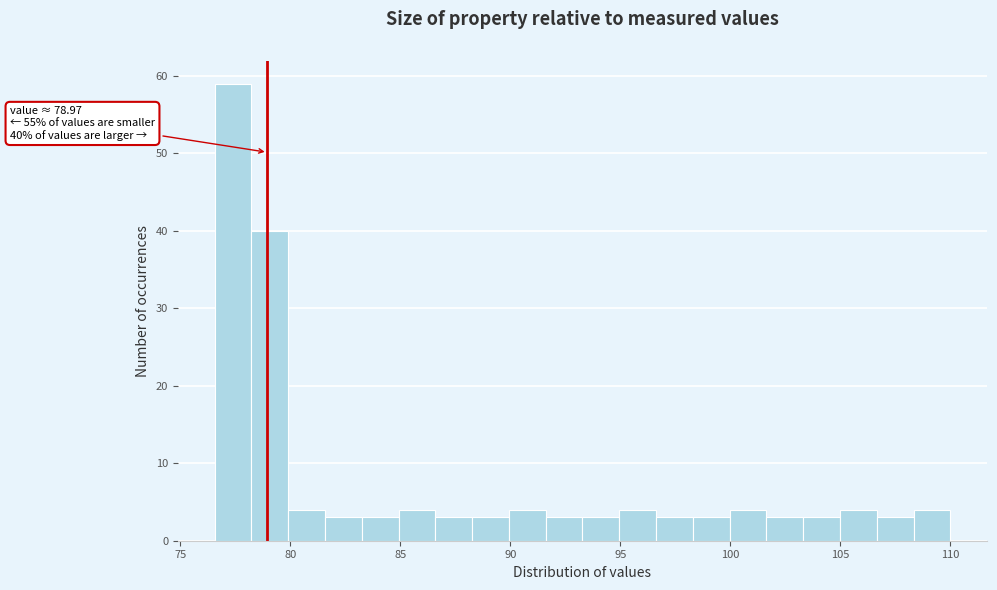

Read against the x-axis, roughly where is the centre of the tallest bar?

77.5